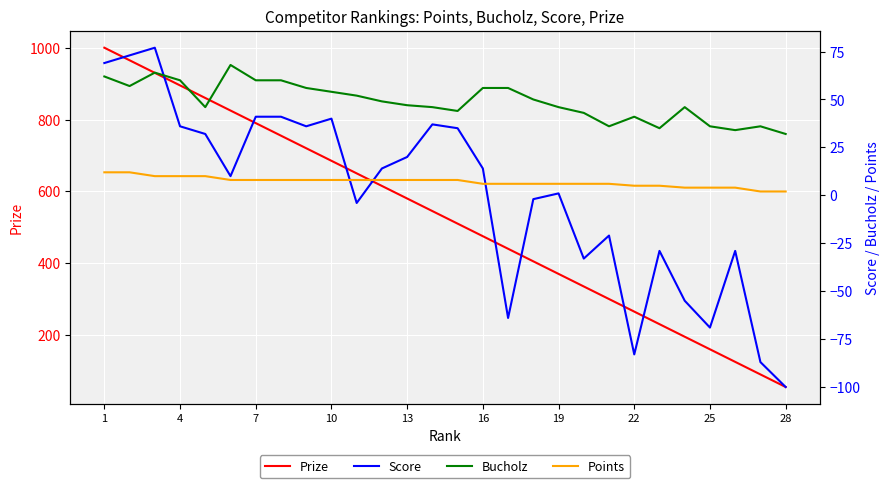

What is the maximum value for Prize?

1000